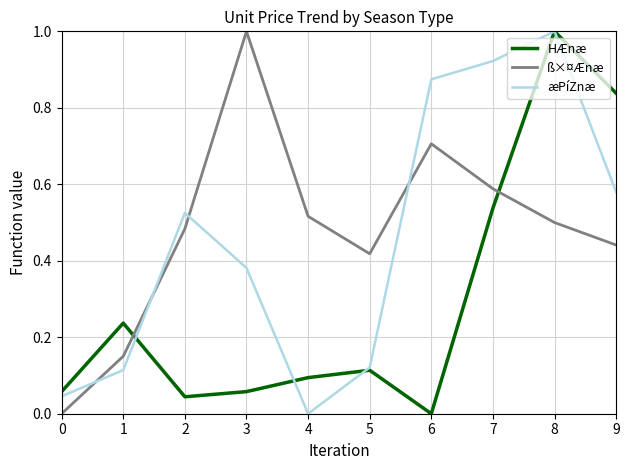

How many positive values does the æPíZnæ series have?

9